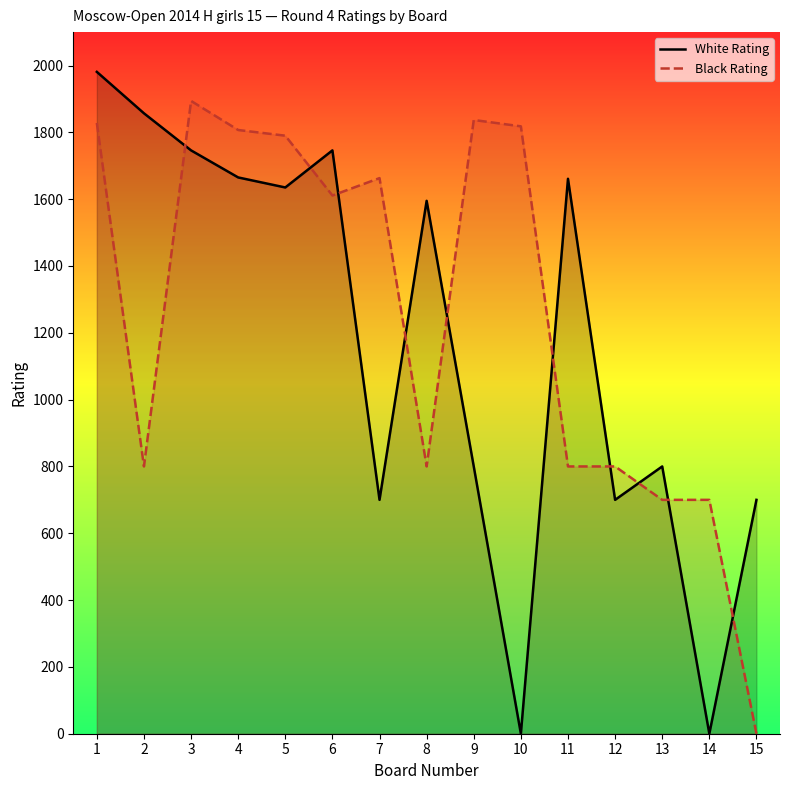

What is the difference between the highest and lowest values at 8?

795